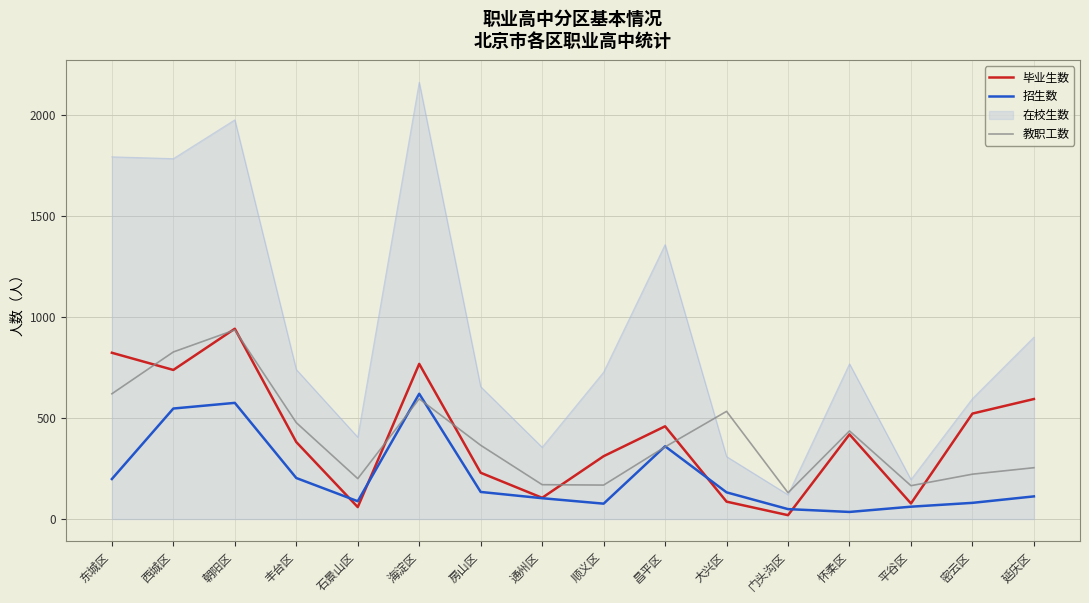

Is this an area chart (filled region under the line)?

No